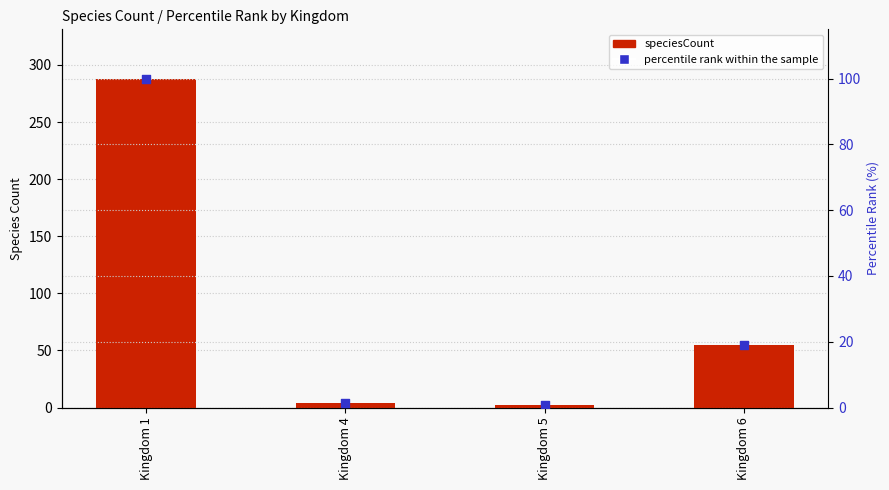

At how many categories does at least one series exceed 216?

1